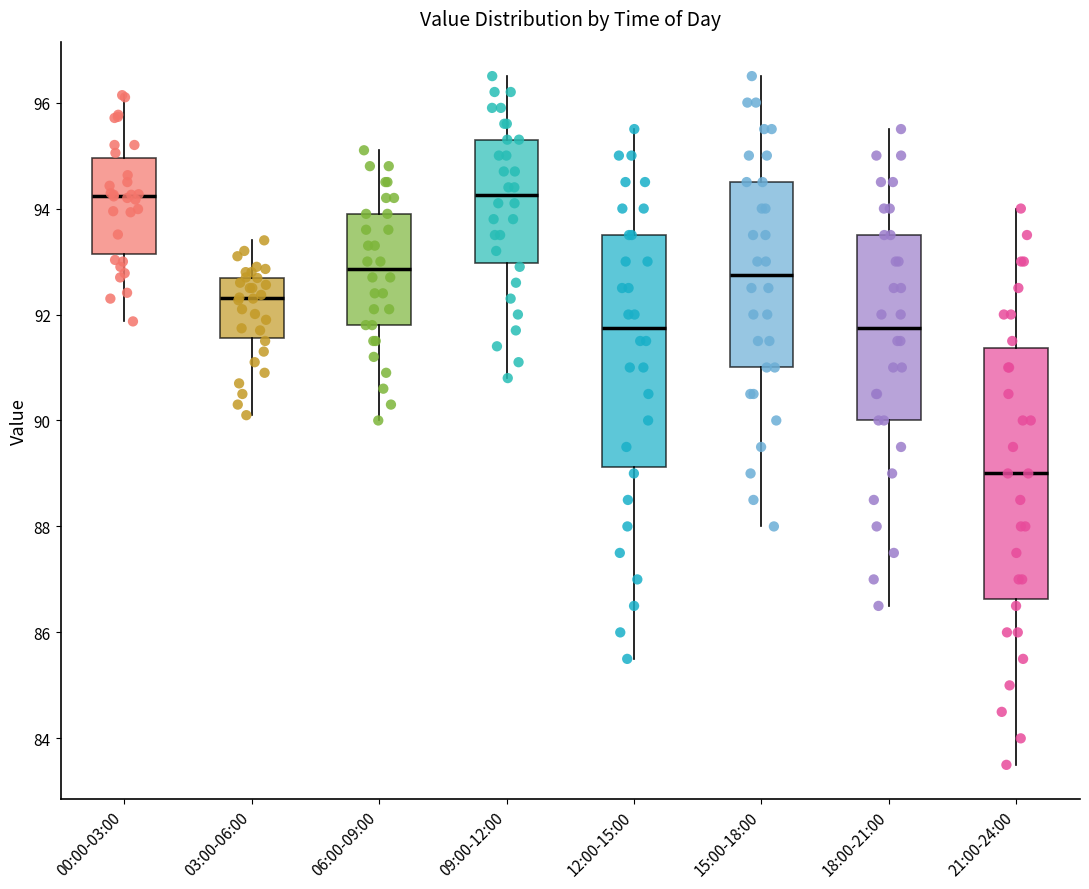

Reading left to right, transcribe this box plot: for each box, give where its median line is, the range the box spans, and where its two whiskers end, as read against the y-axis. The values are not printed on the chart, so give them approximately, as read against the axis.

00:00-03:00: median 94.2, box 93.2 to 95.0, whiskers 91.8 to 96.2
03:00-06:00: median 92.4, box 91.6 to 92.6, whiskers 90.2 to 93.4
06:00-09:00: median 92.8, box 91.8 to 94.0, whiskers 90.0 to 95.2
09:00-12:00: median 94.2, box 93.0 to 95.4, whiskers 90.8 to 96.6
12:00-15:00: median 91.8, box 89.2 to 93.6, whiskers 85.6 to 95.6
15:00-18:00: median 92.8, box 91.0 to 94.6, whiskers 88.0 to 96.6
18:00-21:00: median 91.8, box 90.0 to 93.6, whiskers 86.6 to 95.6
21:00-24:00: median 89.0, box 86.6 to 91.4, whiskers 83.6 to 94.0